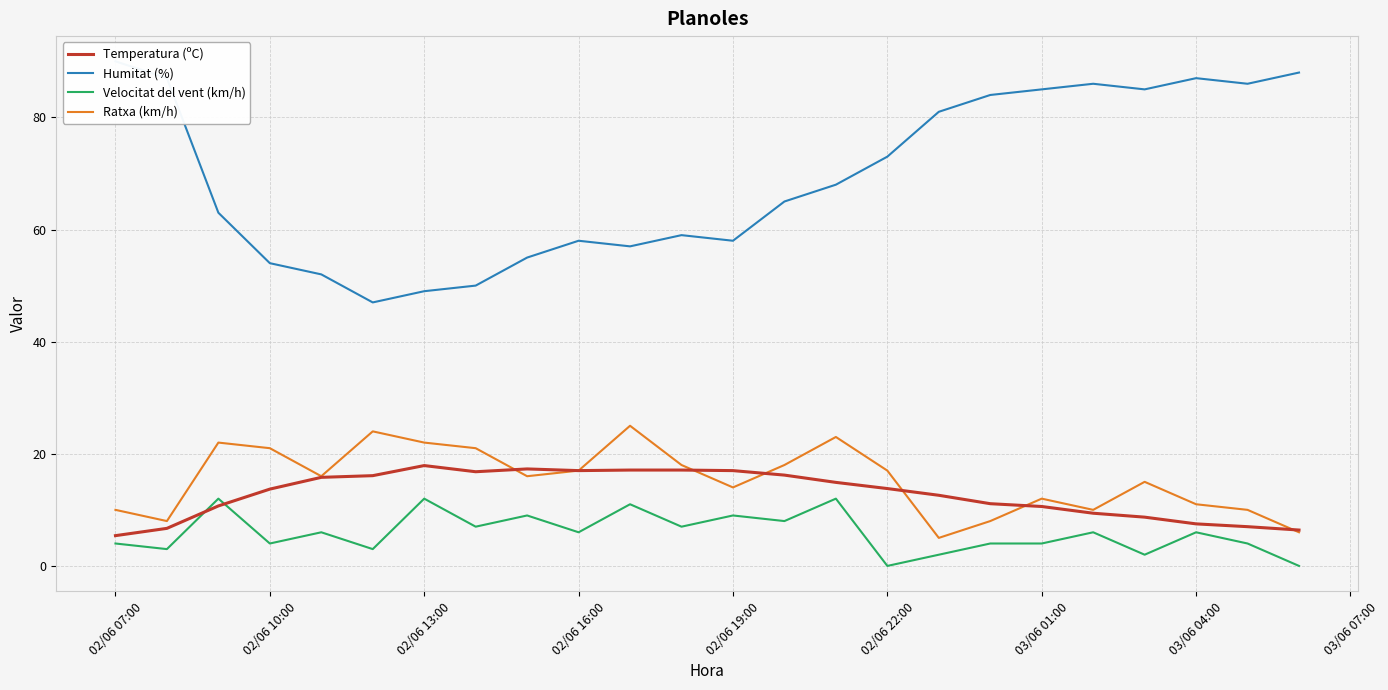

What is the sum of all Ratxa (km/h) values?

369.0